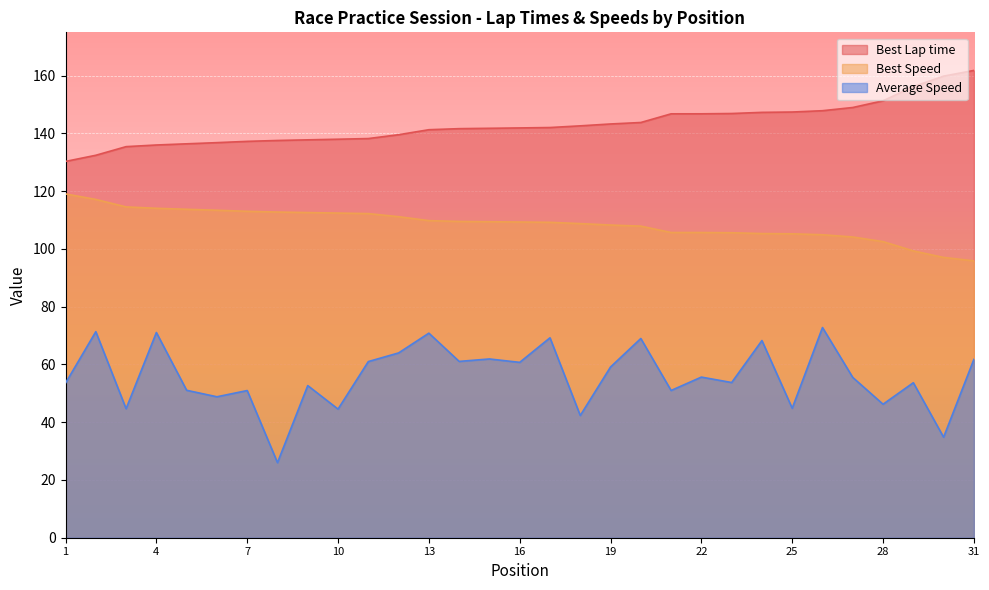

What are all the series names shown in the legend?

Best Lap time, Best Speed, Average Speed